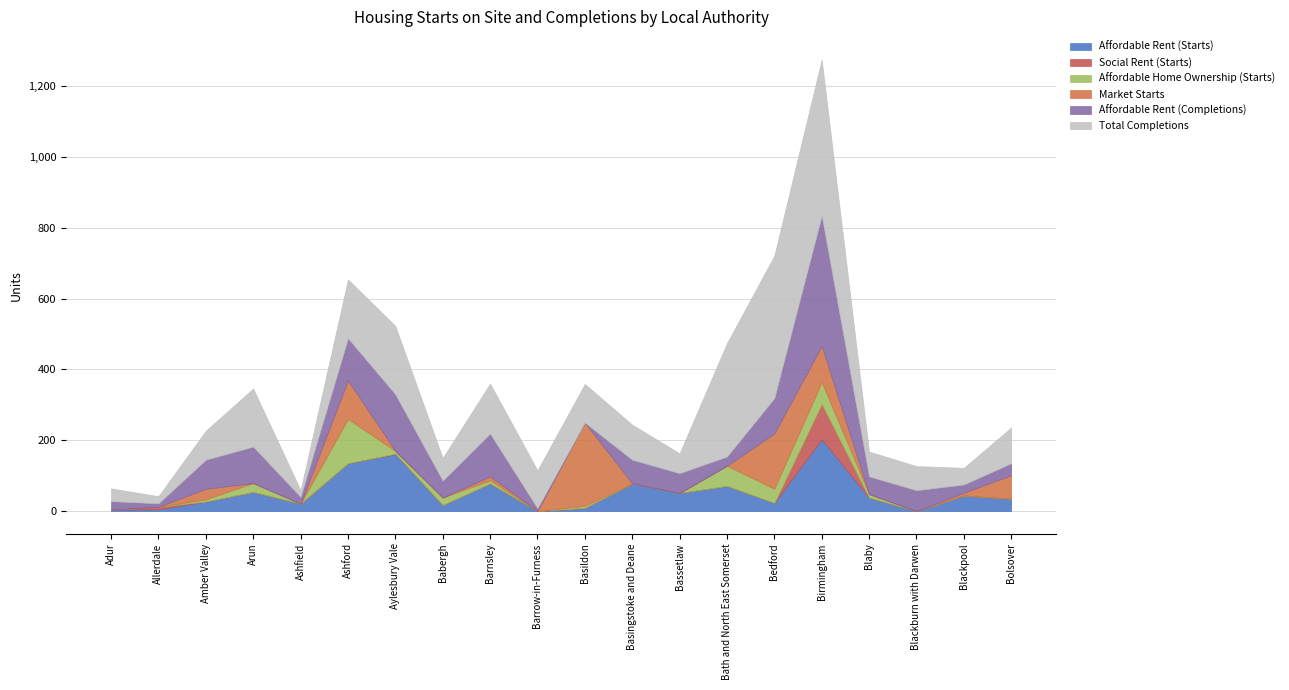

Reading left to right, extract all data points from this chart.

Affordable Rent (Starts): Adur=4	Allerdale=5	Amber Valley=27	Arun=54	Ashfield=21	Ashford=135	Aylesbury Vale=161	Babergh=17	Barnsley=78	Barrow-in-Furness=0	Basildon=9	Basingstoke and Deane=78	Bassetlaw=51	Bath and North East Somerset=71	Bedford=23	Birmingham=203	Blaby=38	Blackburn with Darwen=0	Blackpool=44	Bolsover=35
Social Rent (Starts): Adur=0	Allerdale=7	Amber Valley=0	Arun=0	Ashfield=0	Ashford=0	Aylesbury Vale=1	Babergh=0	Barnsley=0	Barrow-in-Furness=0	Basildon=0	Basingstoke and Deane=0	Bassetlaw=0	Bath and North East Somerset=0	Bedford=0	Birmingham=100	Blaby=0	Blackburn with Darwen=0	Blackpool=0	Bolsover=0
Affordable Home Ownership (Starts): Adur=0	Allerdale=0	Amber Valley=6	Arun=25	Ashfield=0	Ashford=125	Aylesbury Vale=8	Babergh=21	Barnsley=9	Barrow-in-Furness=0	Basildon=6	Basingstoke and Deane=0	Bassetlaw=0	Bath and North East Somerset=57	Bedford=40	Birmingham=61	Blaby=10	Blackburn with Darwen=0	Blackpool=0	Bolsover=0
Market Starts: Adur=0	Allerdale=0	Amber Valley=30	Arun=0	Ashfield=0	Ashford=109	Aylesbury Vale=0	Babergh=0	Barnsley=11	Barrow-in-Furness=0	Basildon=235	Basingstoke and Deane=0	Bassetlaw=0	Bath and North East Somerset=0	Bedford=156	Birmingham=102	Blaby=0	Blackburn with Darwen=0	Blackpool=8	Bolsover=66
Affordable Rent (Completions): Adur=24	Allerdale=10	Amber Valley=82	Arun=103	Ashfield=19	Ashford=119	Aylesbury Vale=160	Babergh=48	Barnsley=121	Barrow-in-Furness=8	Basildon=0	Basingstoke and Deane=67	Bassetlaw=56	Bath and North East Somerset=26	Bedford=100	Birmingham=368	Blaby=50	Blackburn with Darwen=59	Blackpool=23	Bolsover=34
Total Completions: Adur=36	Allerdale=20	Amber Valley=82	Arun=164	Ashfield=19	Ashford=166	Aylesbury Vale=193	Babergh=64	Barnsley=141	Barrow-in-Furness=107	Basildon=109	Basingstoke and Deane=99	Bassetlaw=56	Bath and North East Somerset=320	Bedford=402	Birmingham=441	Blaby=70	Blackburn with Darwen=68	Blackpool=47	Bolsover=101